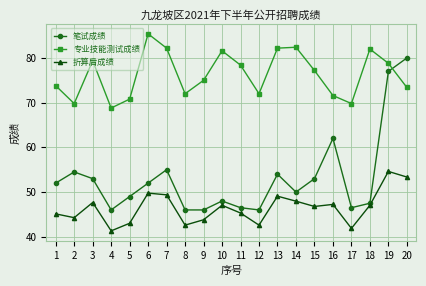

Which series has the largest range (max minus min)?

笔试成绩